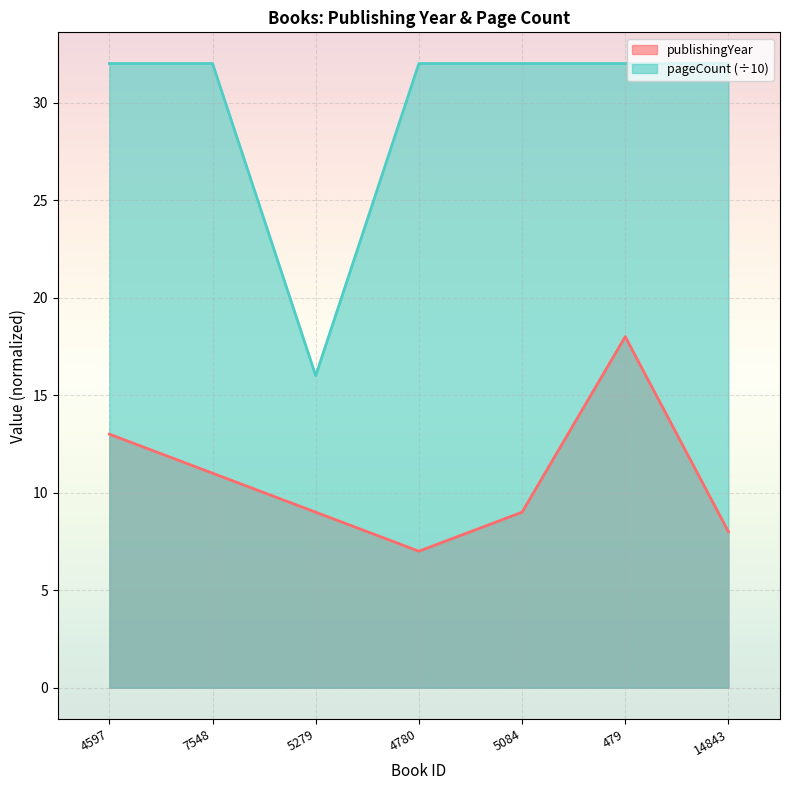

What is the difference between the second highest and minimum values in the pageCount series?

16